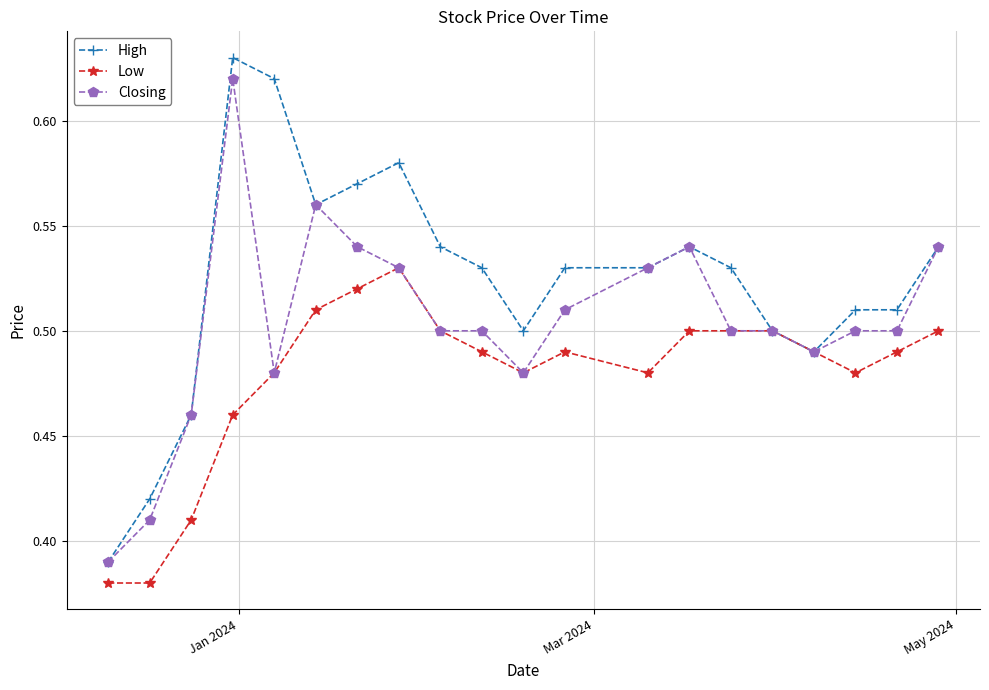

How many Closing values are between 0 and 1?

20